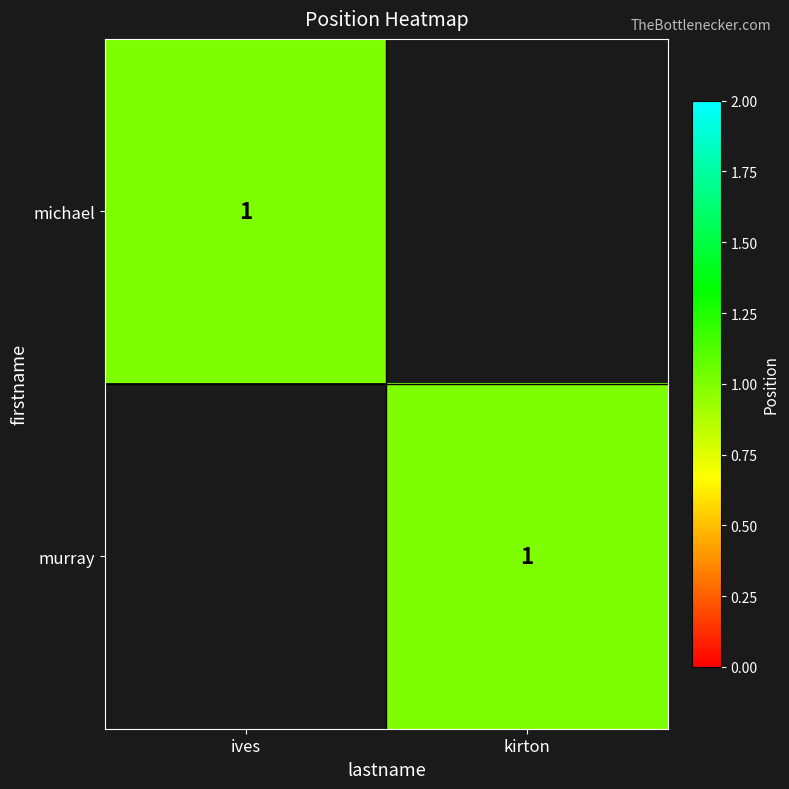

Which series has the largest range (max minus min)?

michael